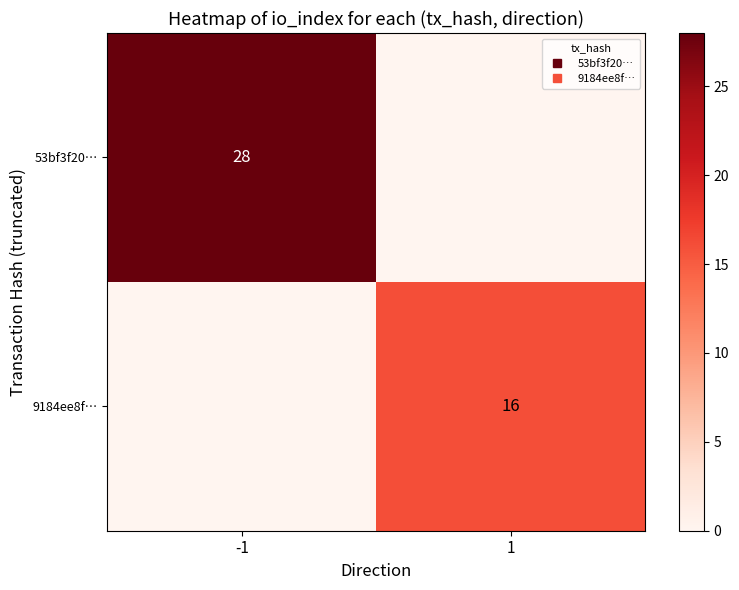

Rank the series at 1 from lowest to highest value.

53bf3f20…, 9184ee8f…